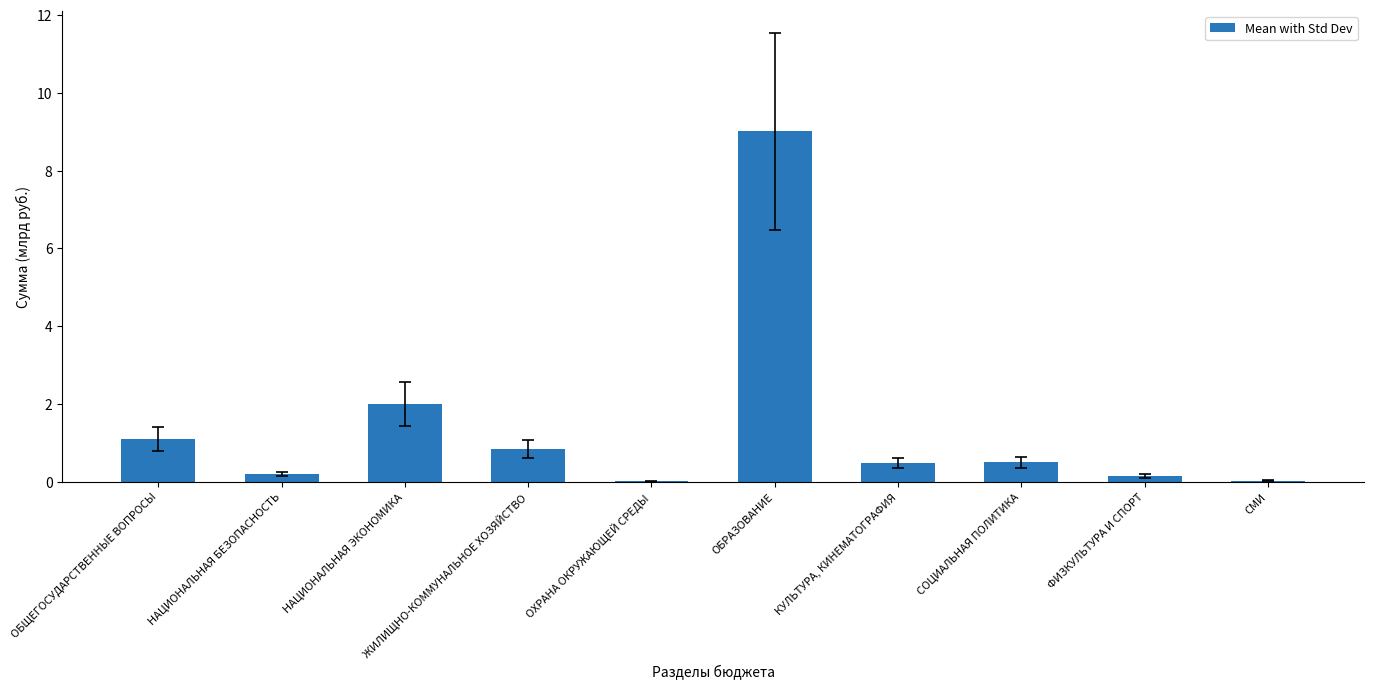

What value does the data have at СОЦИАЛЬНАЯ ПОЛИТИКА?

0.5